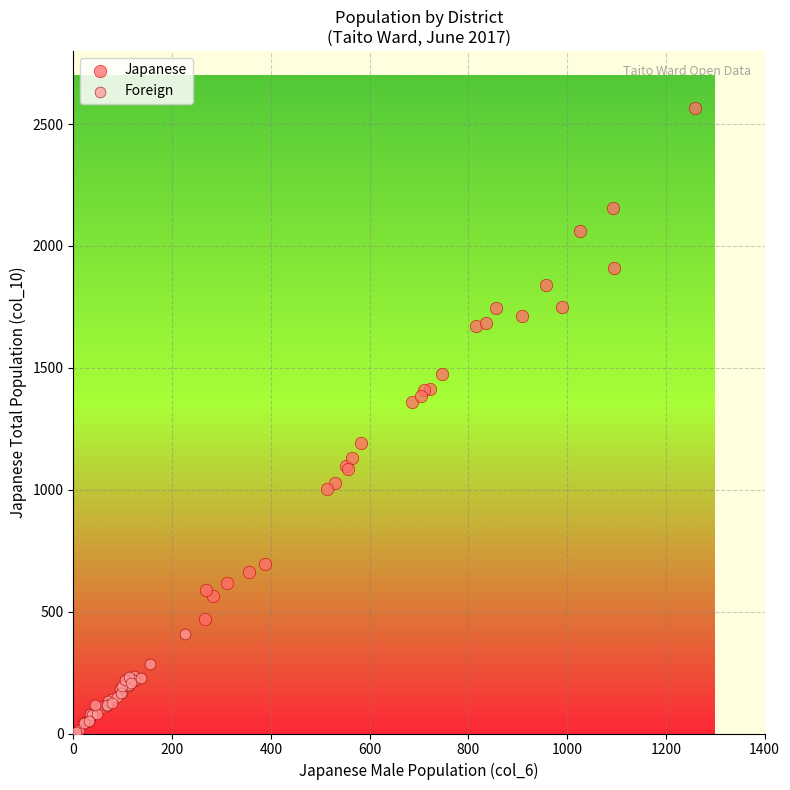

Which series has the largest Y range (max minus min)?

Japanese